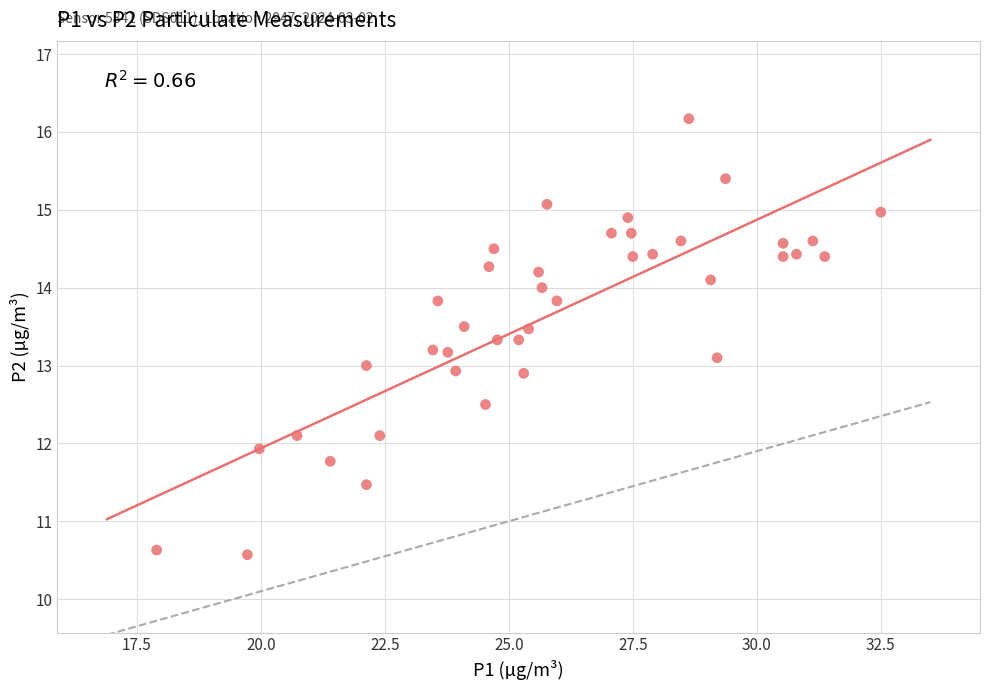

What is the range of Y values (max minus min)?

5.6